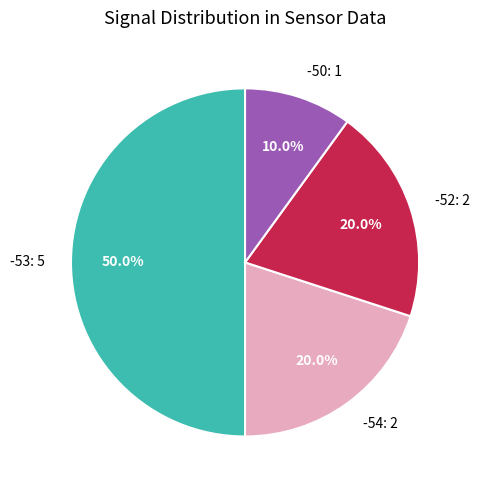

To the nearest percent, what is the average slice percentage?

25%